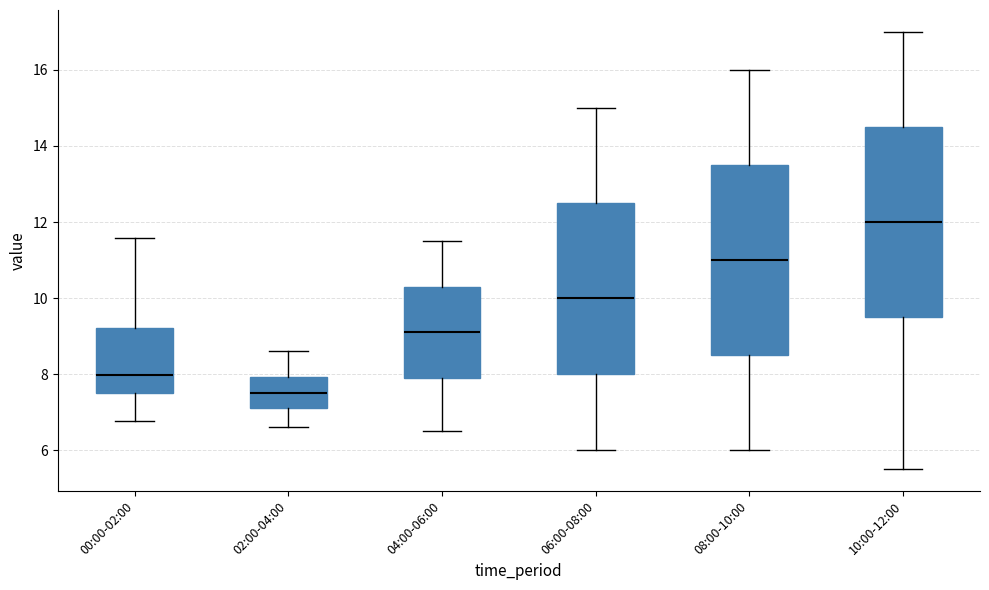

Which box's median line is the lowest?

02:00-04:00